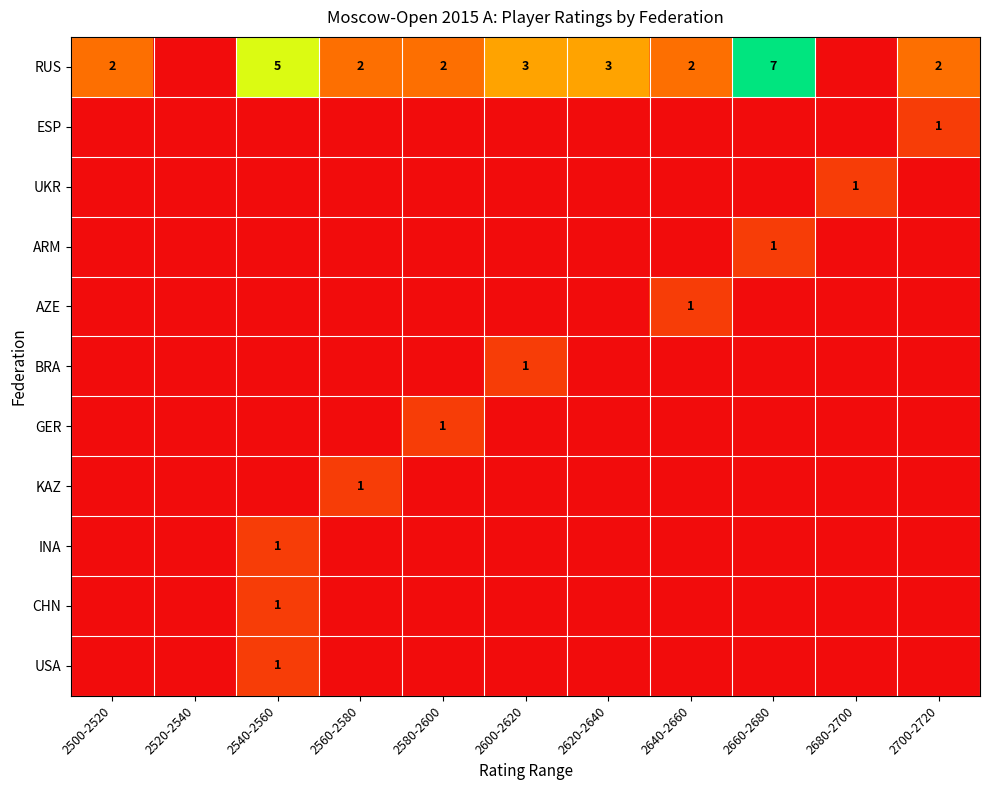

True or false: GER has a value of 2 at 2580-2600.

False